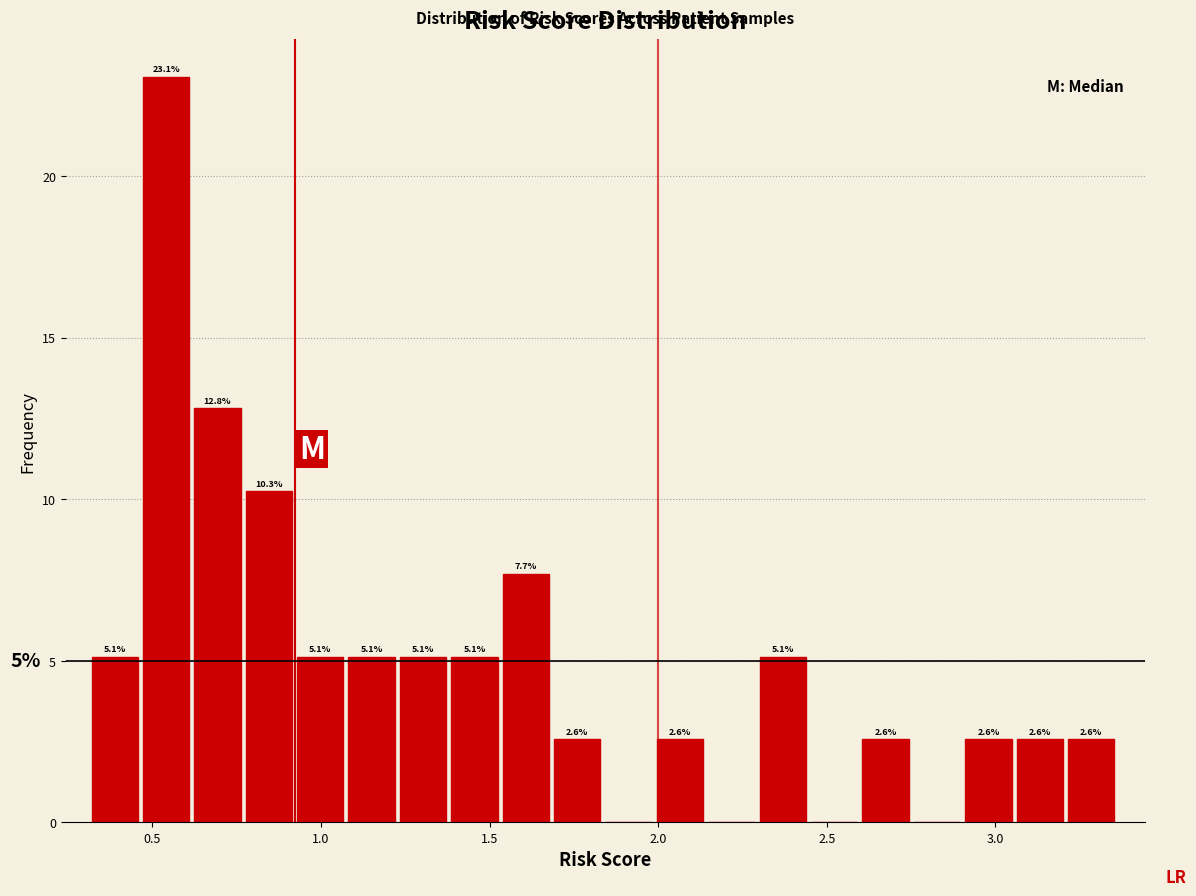

Read against the x-axis, roughly where is the centre of the tallest bar?

0.55